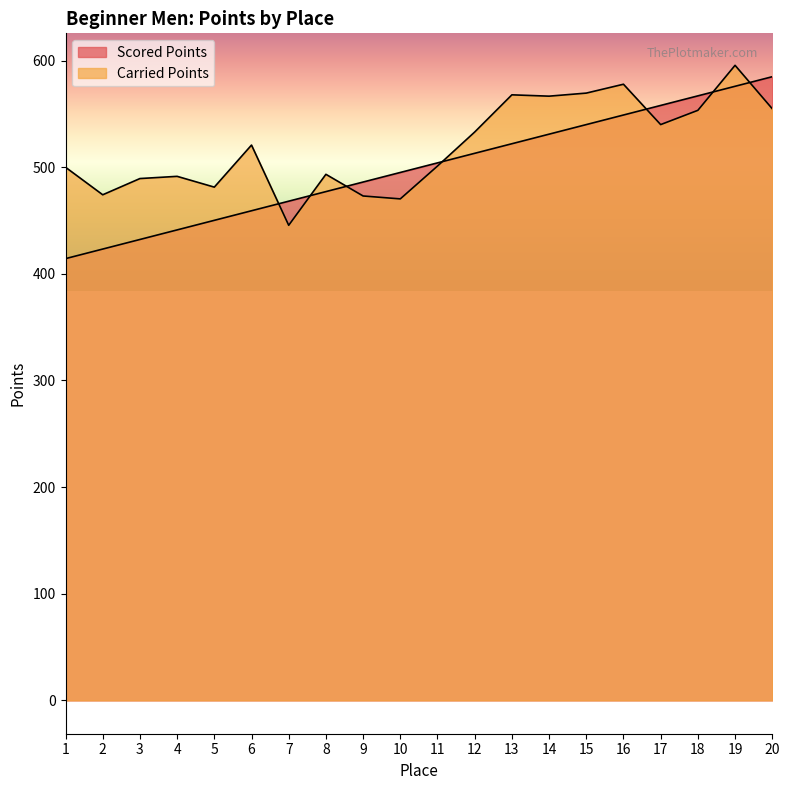

Reading right to left, transcribe all the data shown in this chart.

Scored Points: 20=584.9	19=575.9	18=566.9	17=558.0	16=549.0	15=540.0	14=531.0	13=522.0	12=513.1	11=504.1	10=495.1	9=486.1	8=477.1	7=468.2	6=459.2	5=450.2	4=441.2	3=432.2	2=423.3	1=414.3
Carried Points: 20=554.9	19=595.6	18=553.4	17=540.0	16=577.8	15=569.5	14=566.7	13=567.9	12=533.0	11=501.1	10=470.3	9=473.0	8=493.4	7=445.6	6=520.8	5=481.3	4=491.5	3=489.4	2=474.2	1=500.0